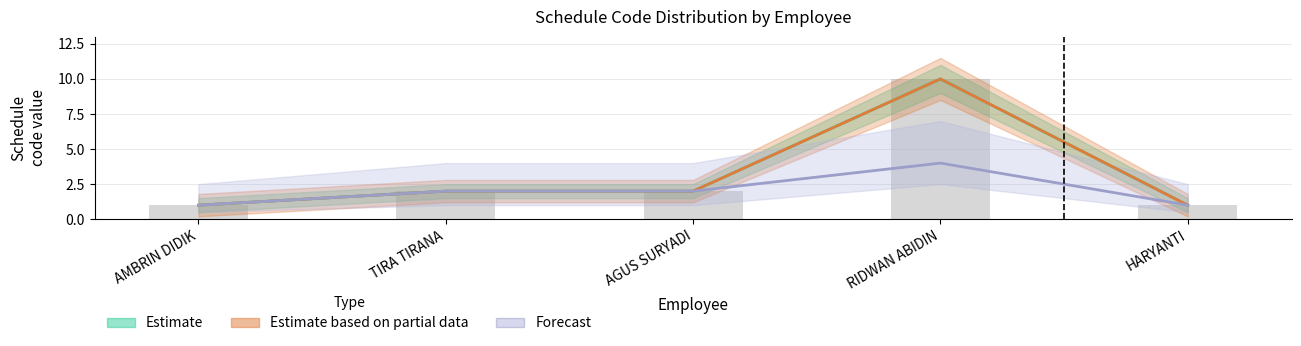

List the labels in order of Estimate based on partial data value, smallest first.

AMBRIN DIDIK, HARYANTI, TIRA TIRANA, AGUS SURYADI, RIDWAN ABIDIN